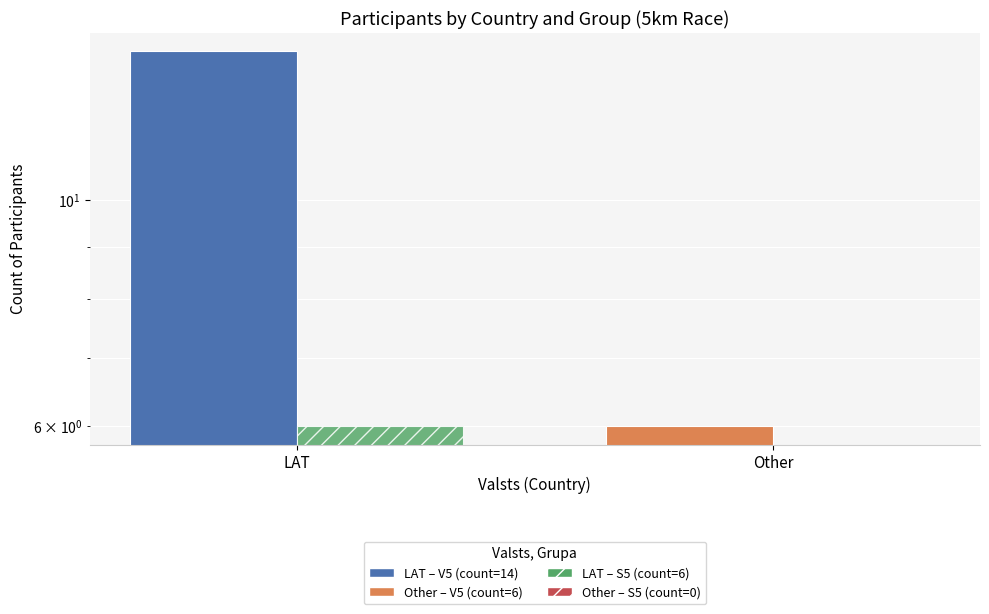

Rank the categories by S5 value from highest to lowest.

LAT, Other